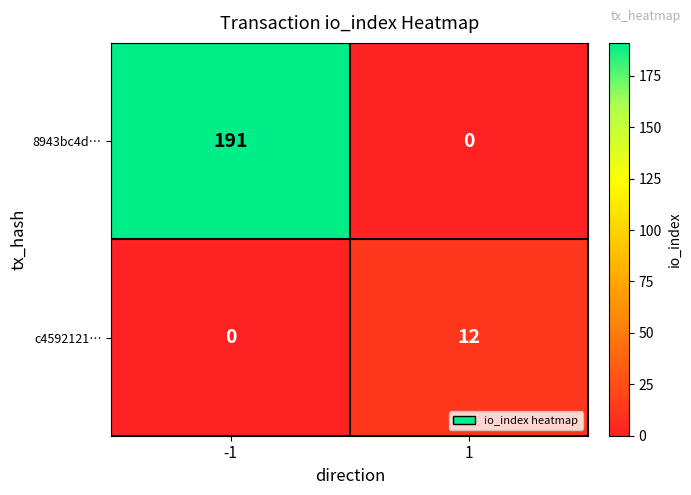

Rank the series at -1 from highest to lowest value.

8943bc4d…, c4592121…